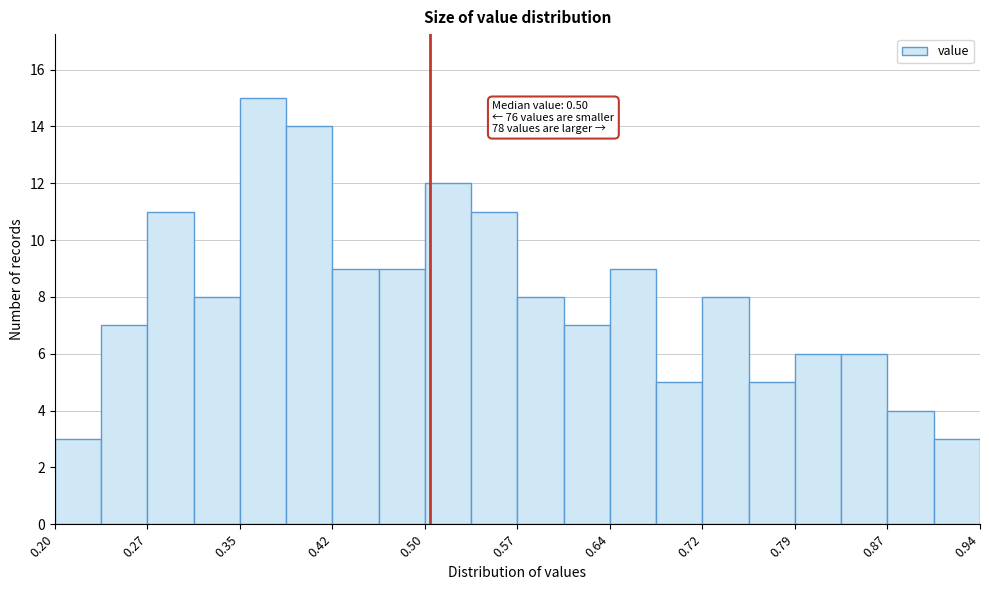

Read against the x-axis, roughly where is the centre of the tallest bar?

0.37